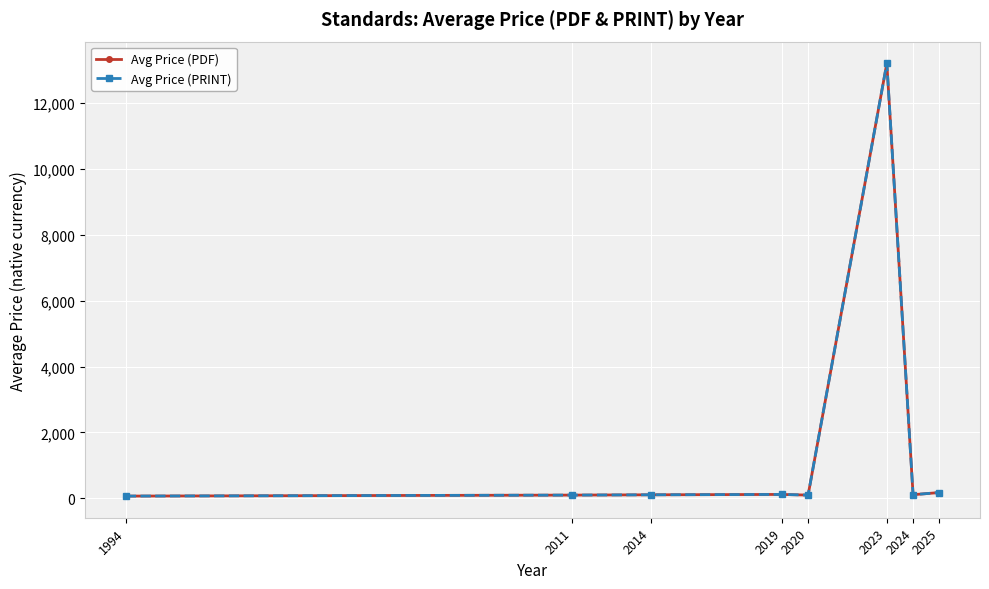

What is the average value of the Avg Price (PDF) series?

1747.7